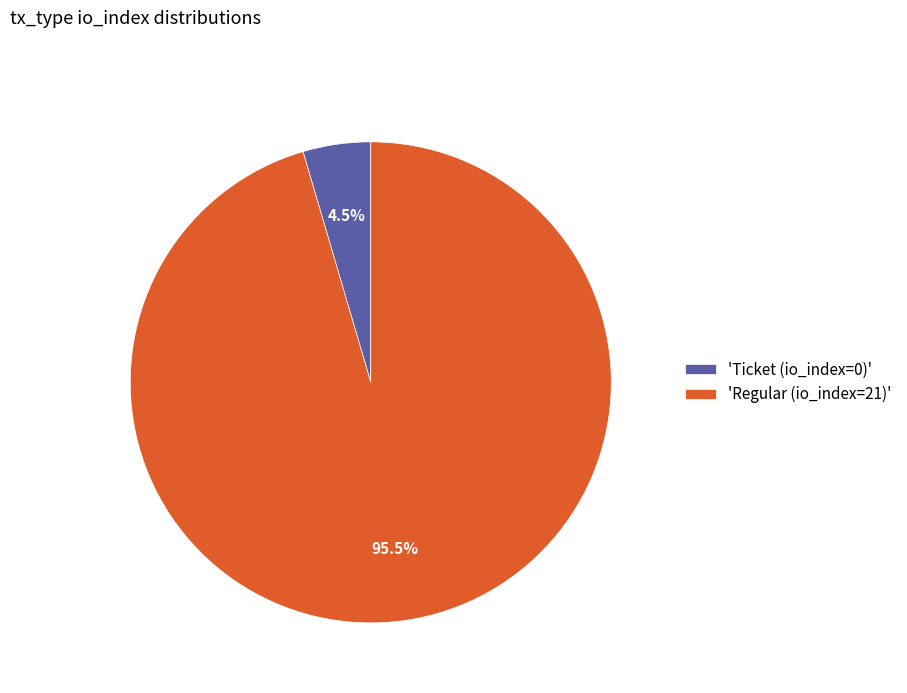

How many slices are in this pie chart?

2